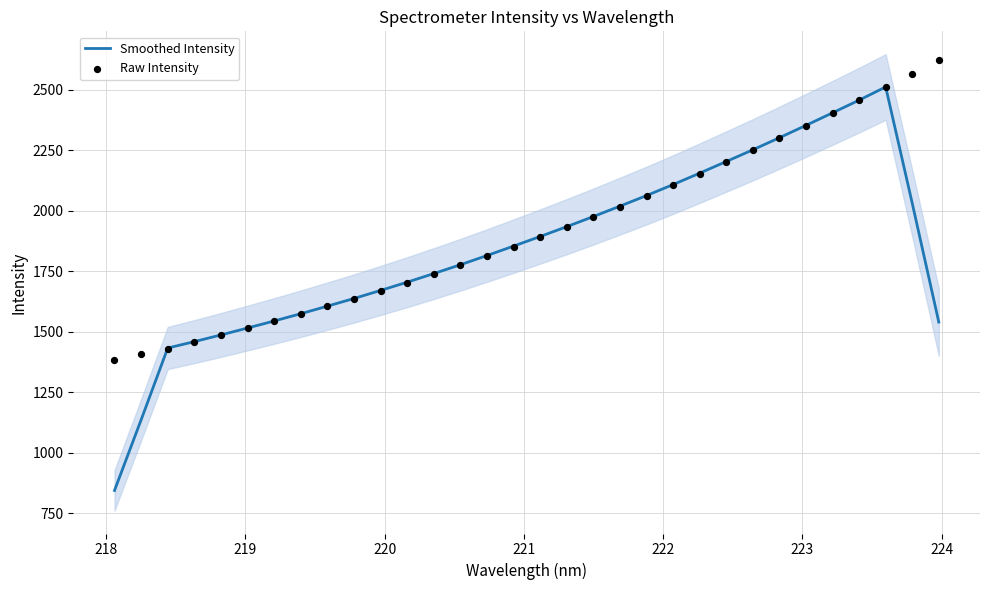

Which series has the widest spread of Y values?

Smoothed Intensity